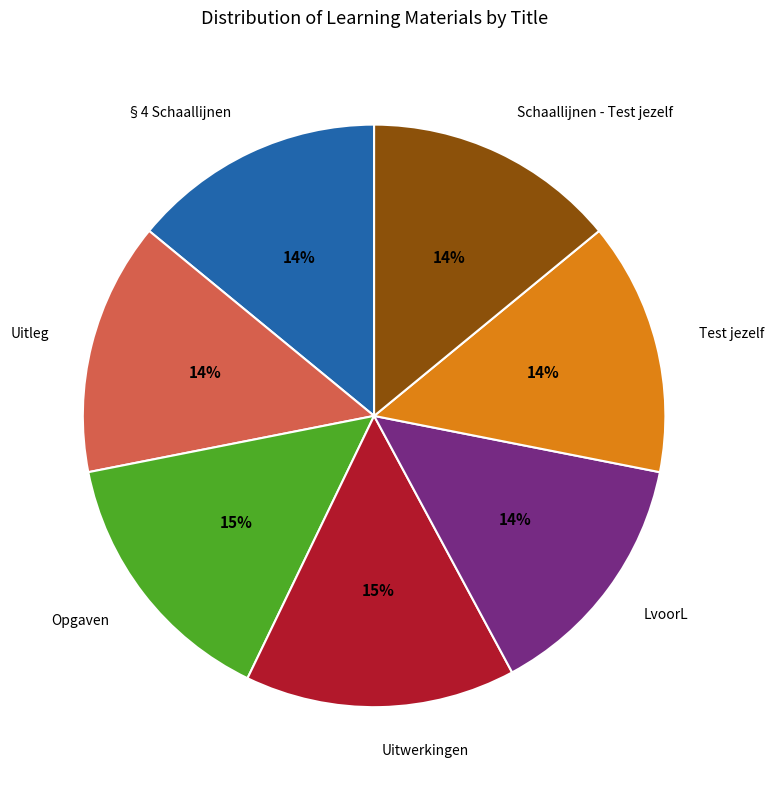

How many segments does this pie chart have?

7